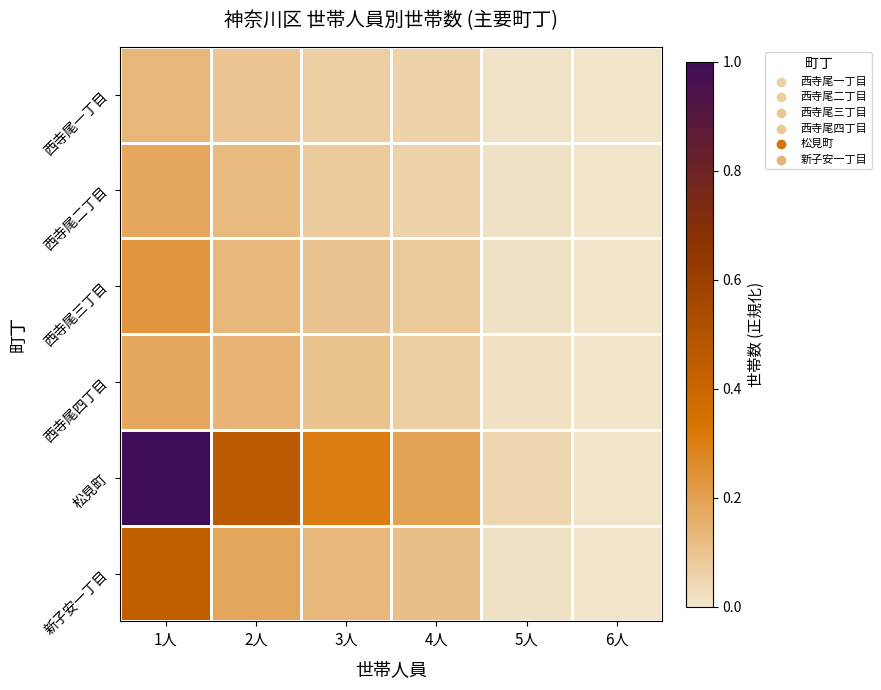

Which series has the largest range (max minus min)?

松見町